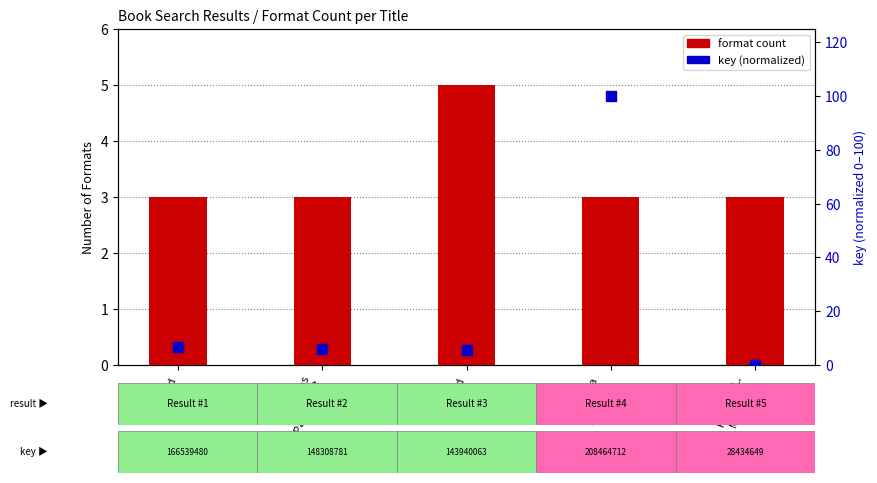

Which series has the largest Y range (max minus min)?

key (normalized)